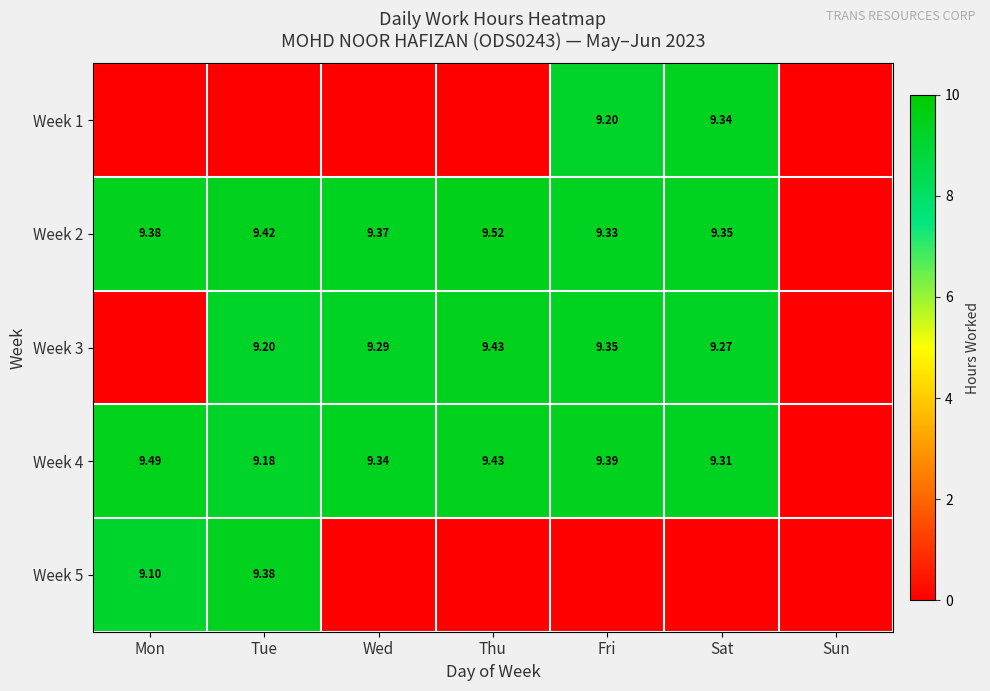

How many categories are shown in the chart?

7